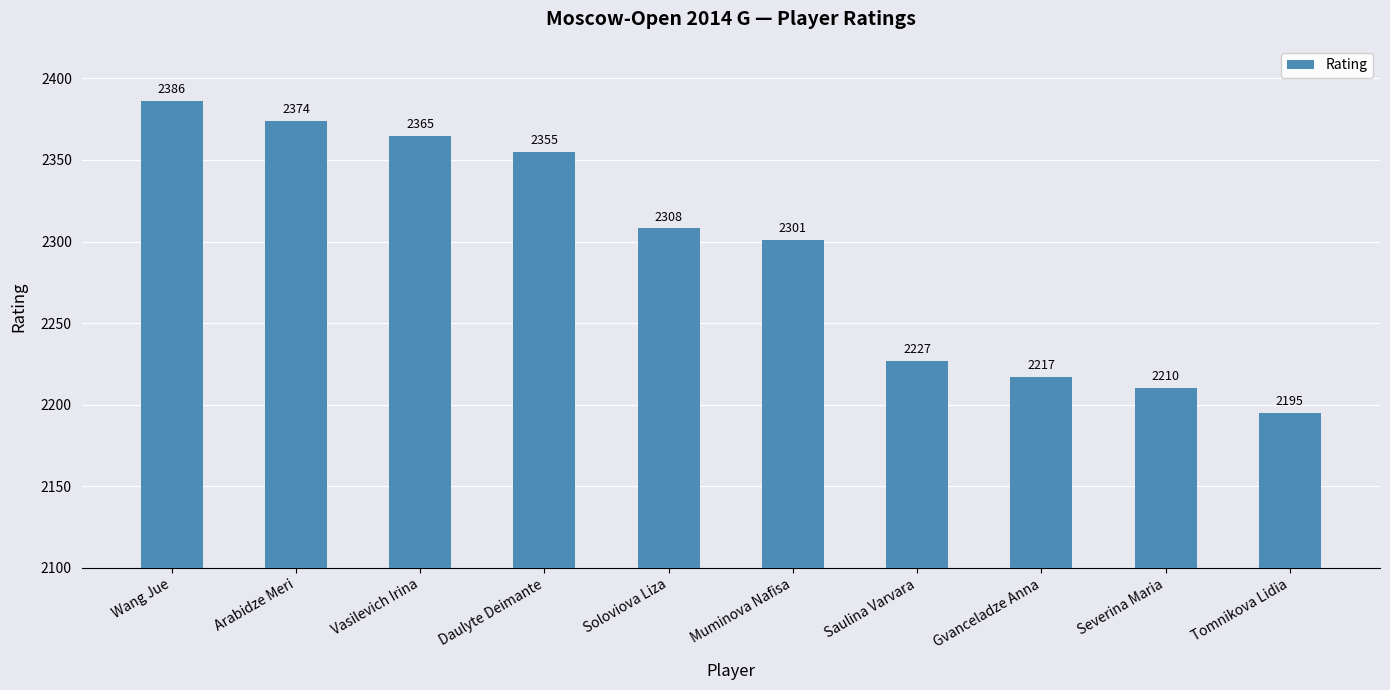

How many series are shown in this chart?

1